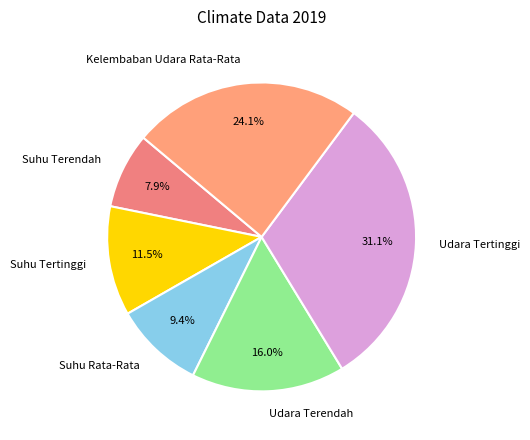

Rank the categories by value from lowest to highest.

Suhu Terendah, Suhu Rata-Rata, Suhu Tertinggi, Udara Terendah, Kelembaban Udara Rata-Rata, Udara Tertinggi